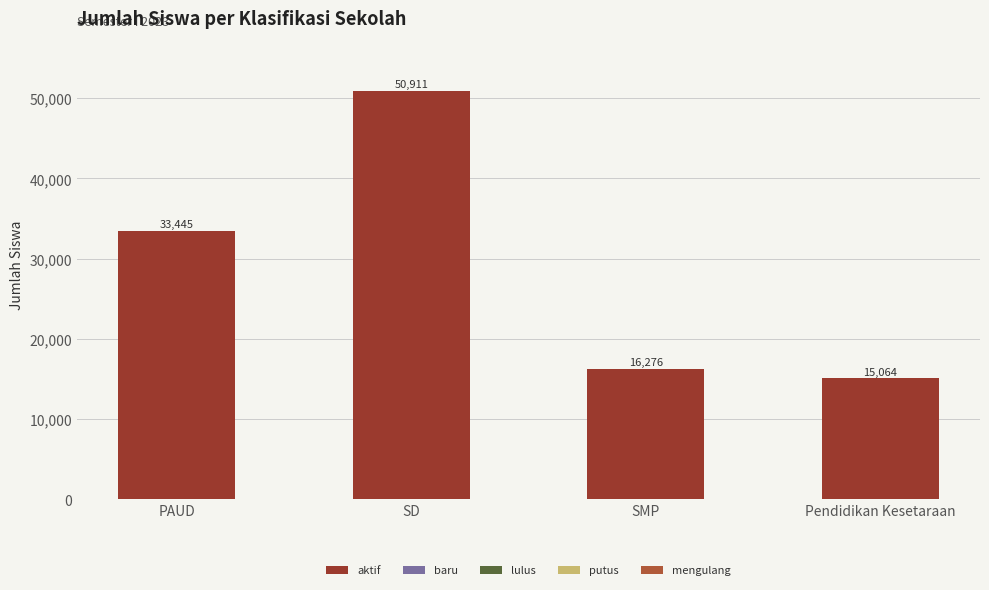

Between SMP and PAUD, which is larger?

PAUD